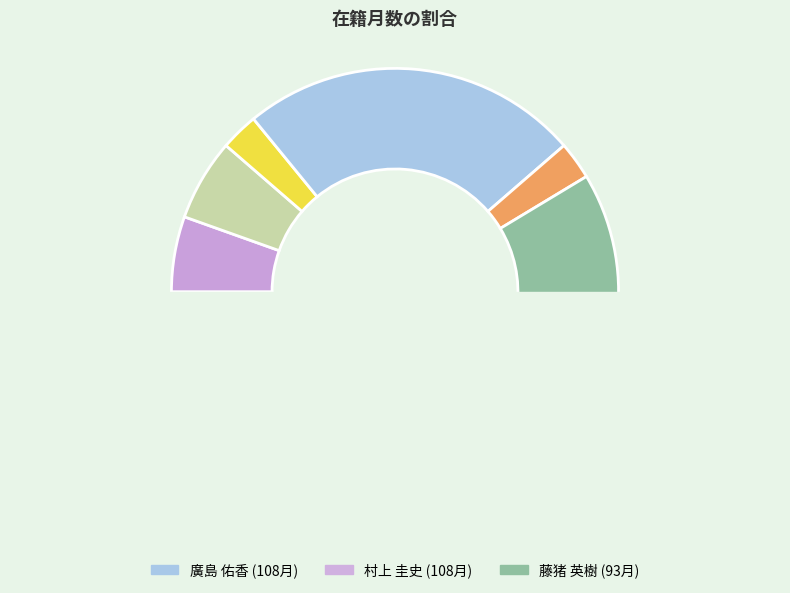

Is it true that 根本 謙 is 1% of the pie?

False